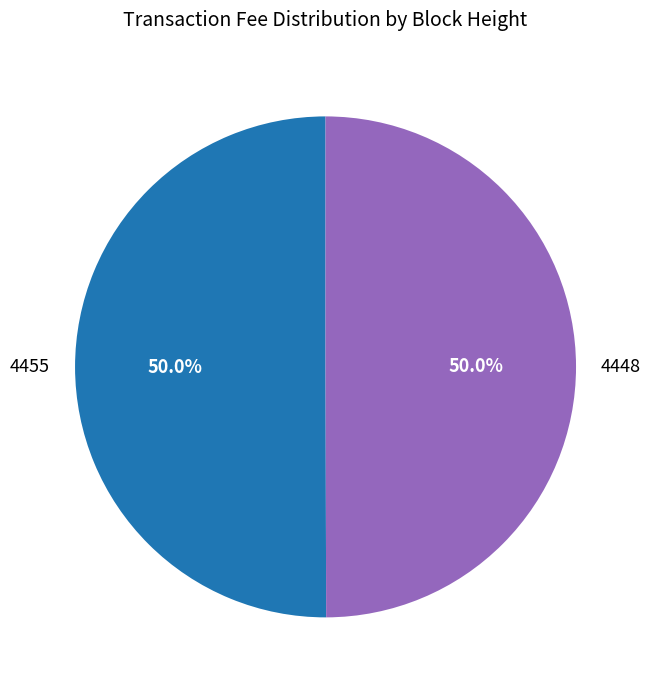

The 4455 slice represents 62% of the pie. True or false?

False